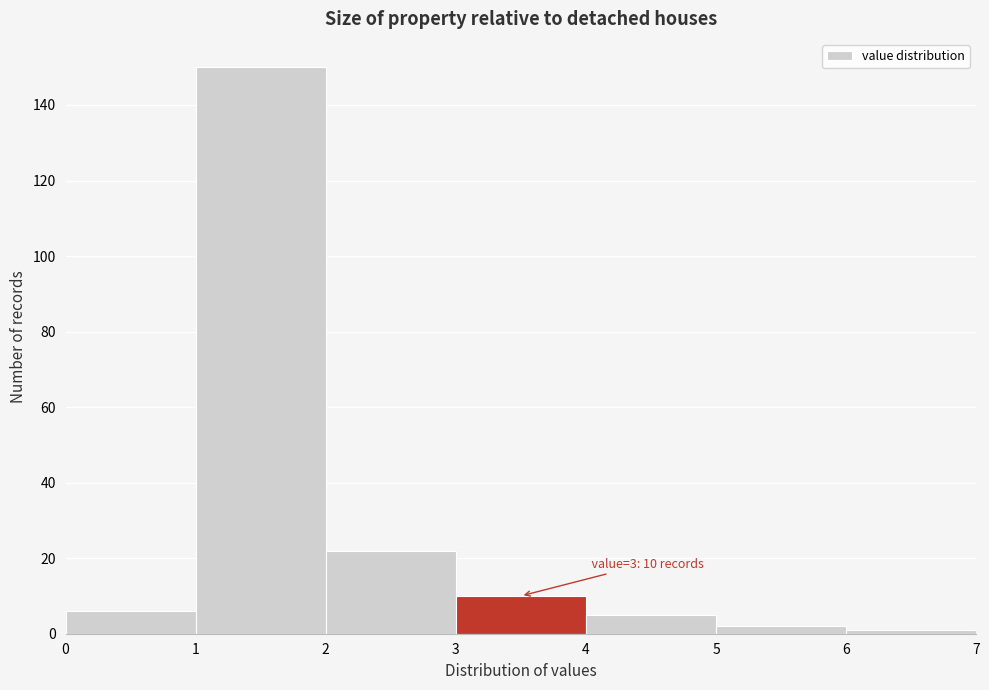

Which range on the x-axis has the tallest bar?

1 to 2